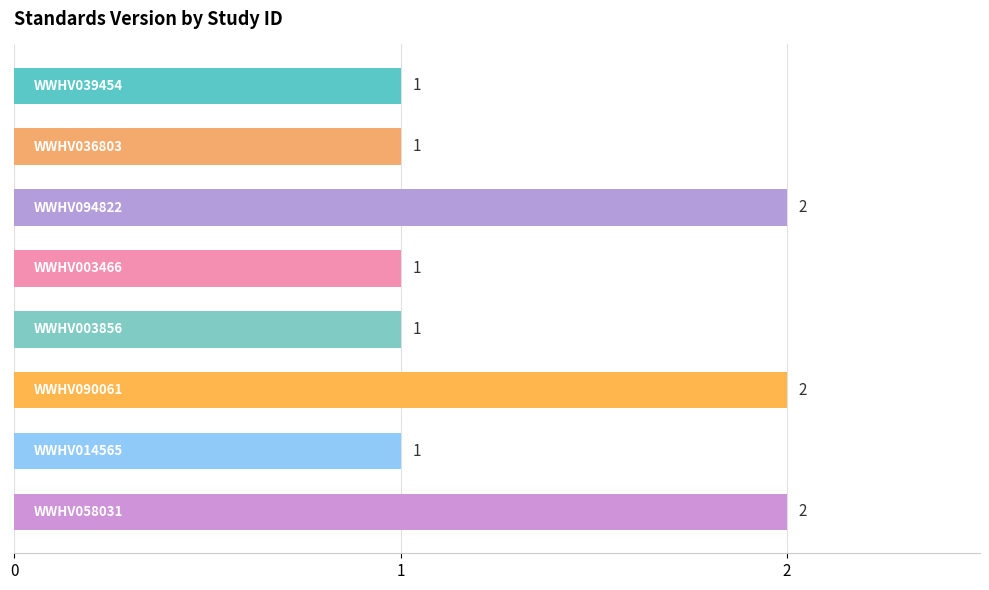

What is the value of the 3rd bar from the top?

2